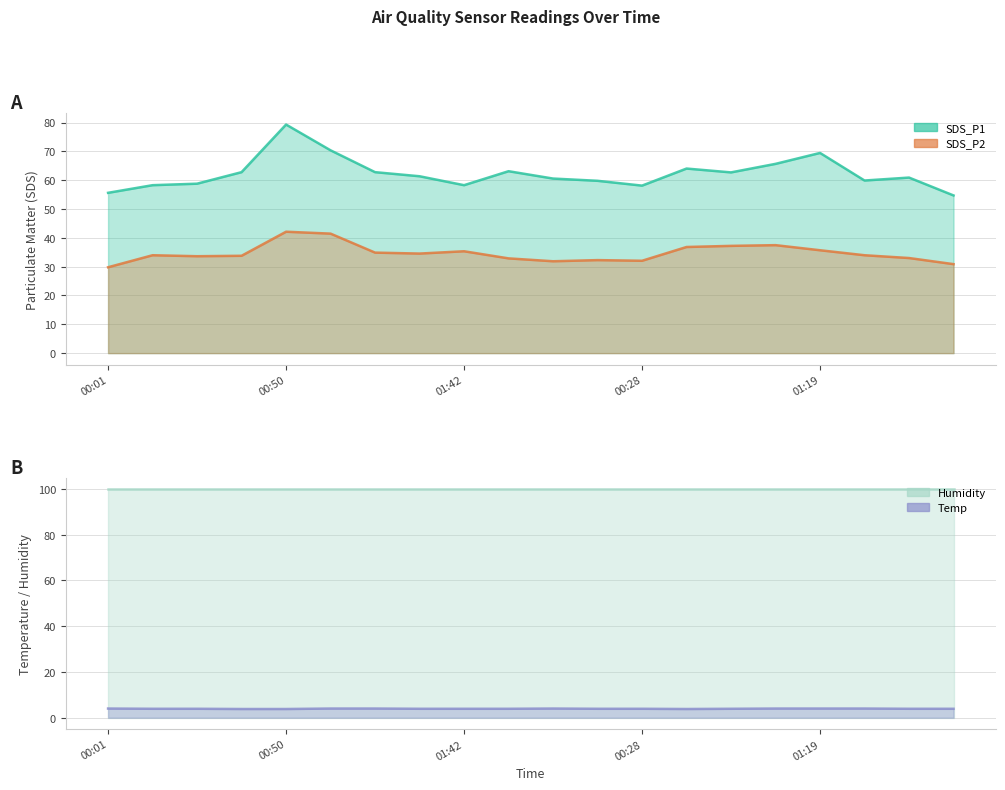

Which series changed the most between 00:50 and 01:07?

SDS_P1